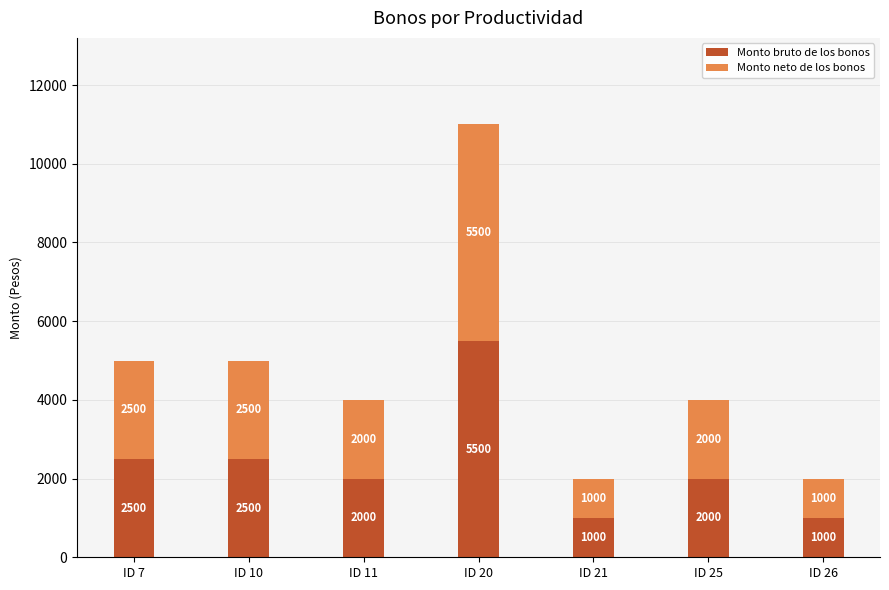

Are the bars horizontal?

No